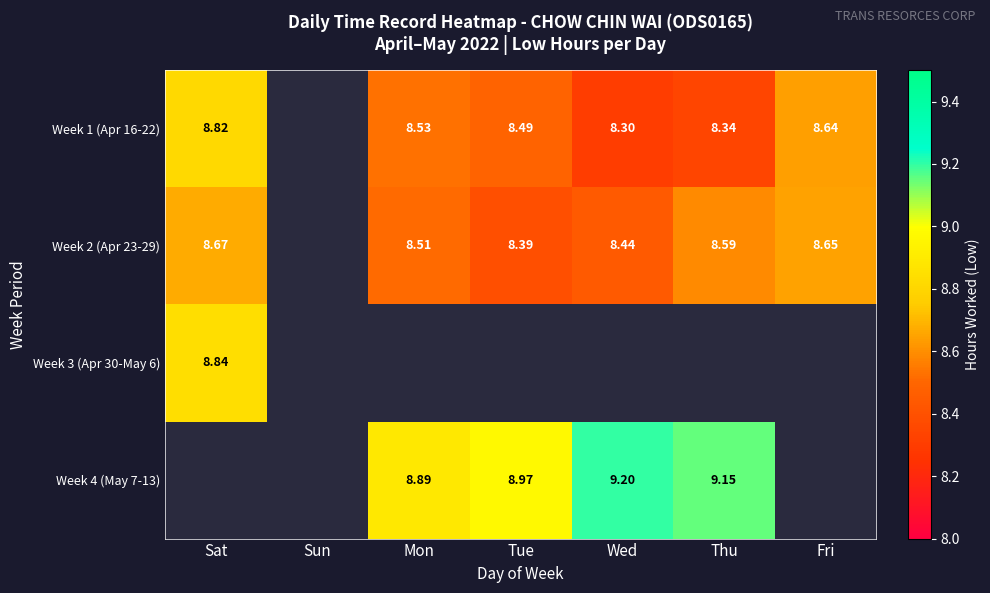

Count the Week 2 (Apr 23-29) values in the range 8 to 9.

6